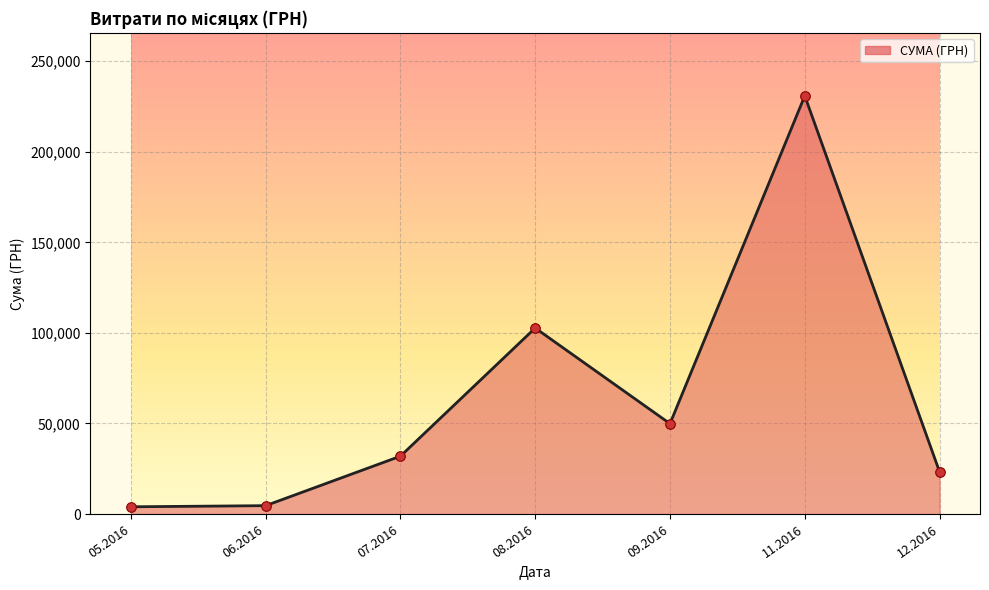

What is the change in value from 07.2016 to 08.2016?

+70750.3